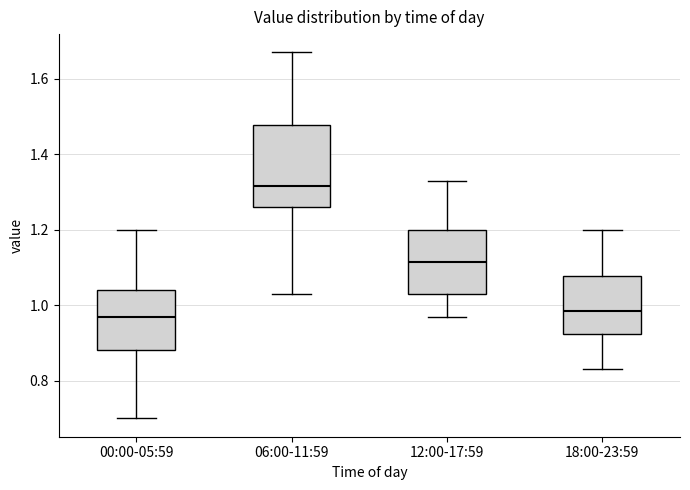

Comparing the boxes themselves (not the whiskers), which one is the tallest?

06:00-11:59